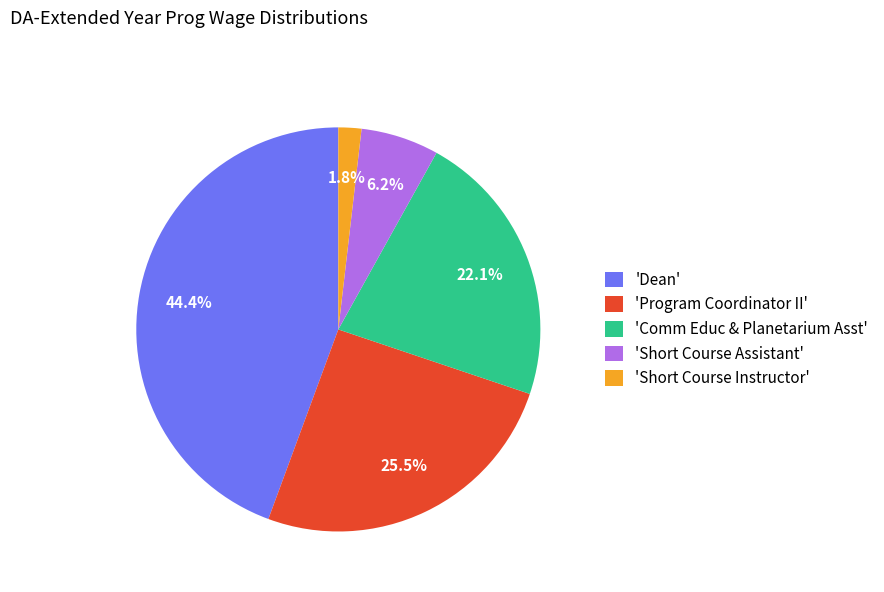

Is 'Dean' the majority of the pie?

No